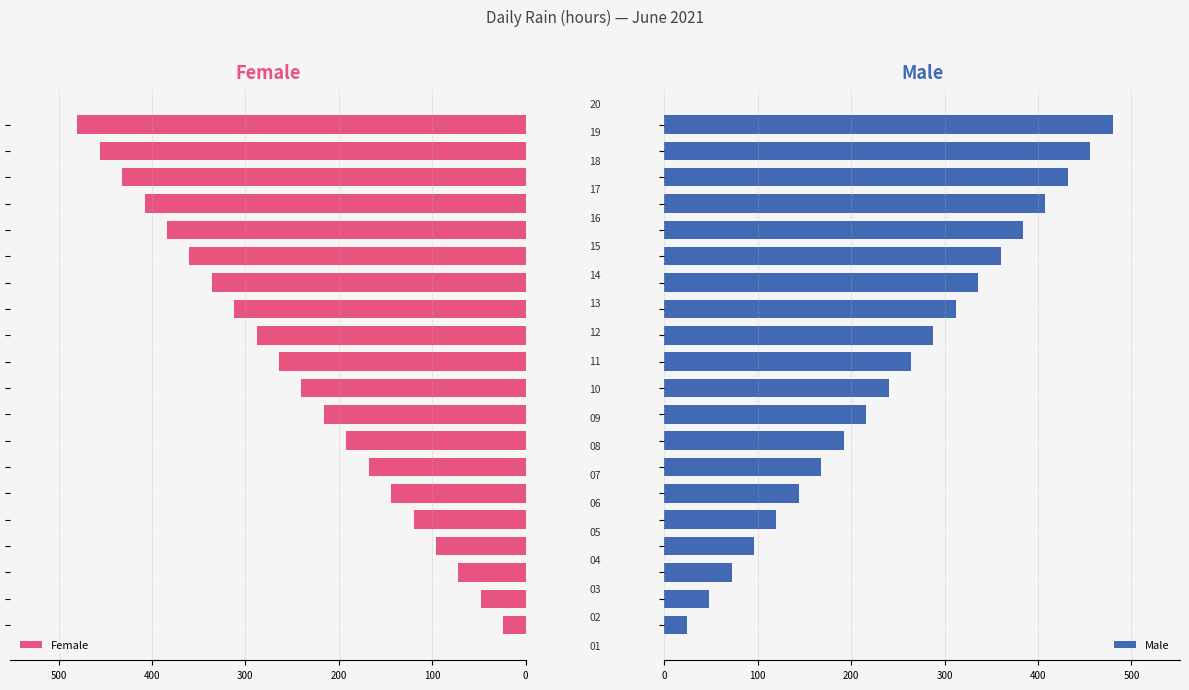

What is the label of the 10th bar from the left?

9